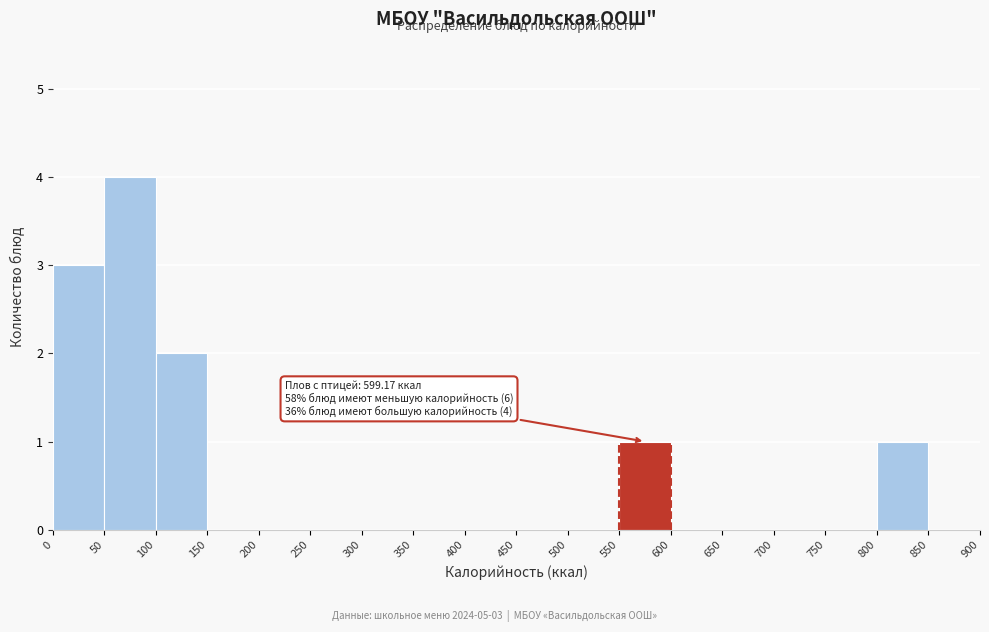

Which range on the x-axis has the tallest bar?

50 to 100